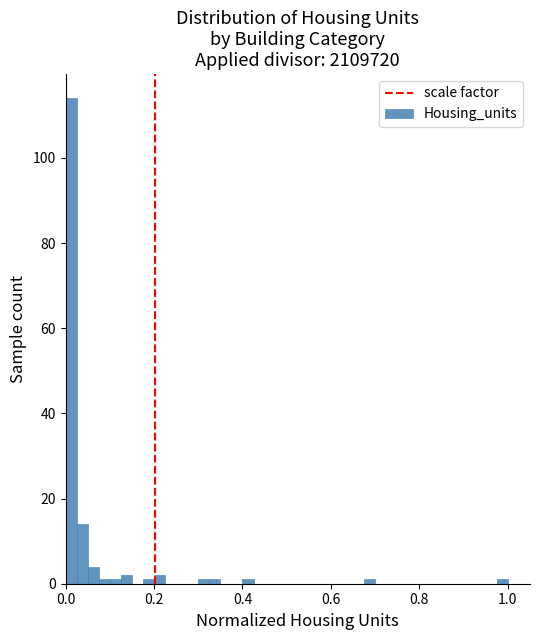

Around what value on the x-axis is the tallest bar? Give the approximate position of its centre, as read against the axis.

0.02